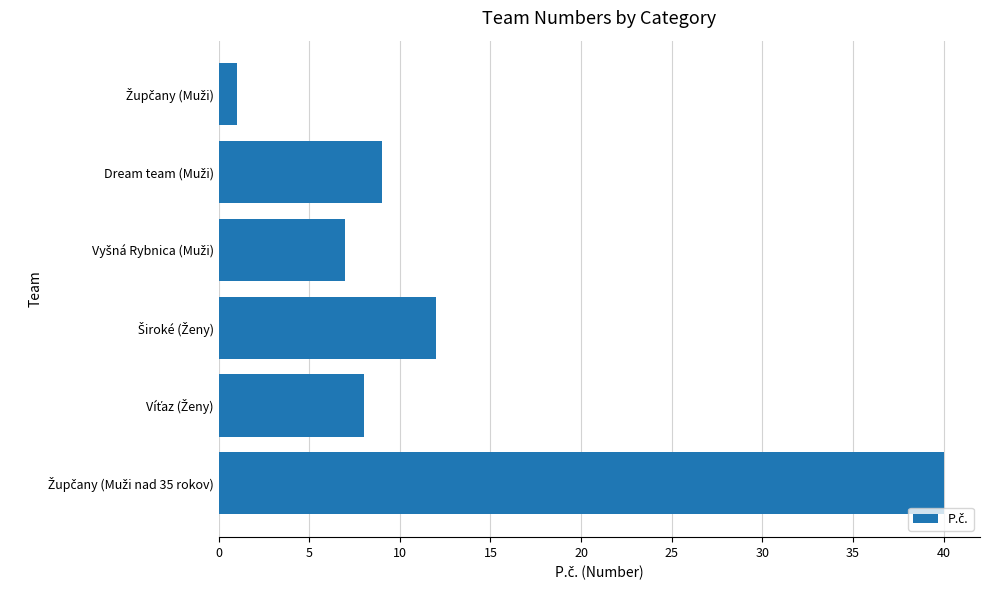

Reading bottom to top, extract all data points from this chart.

40	8	12	7	9	1